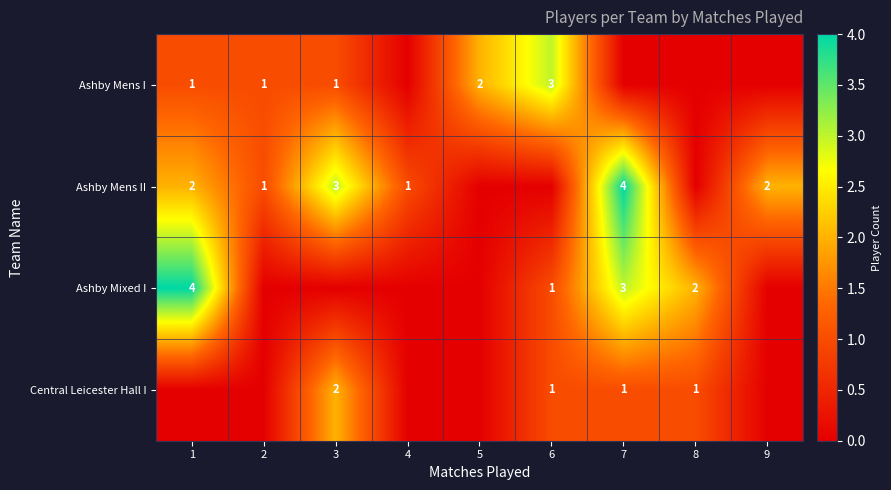

The Ashby Mens I series shows 3 at 6. True or false?

True